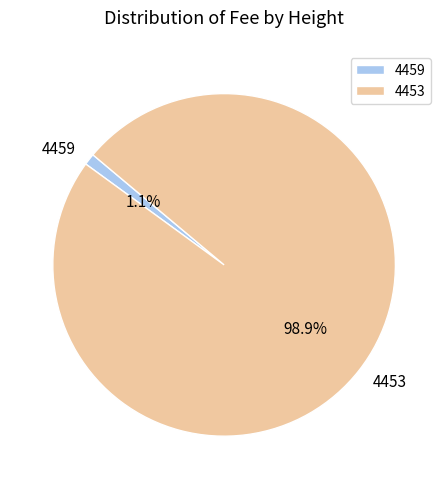

Between 4459 and 4453, which is larger?

4453